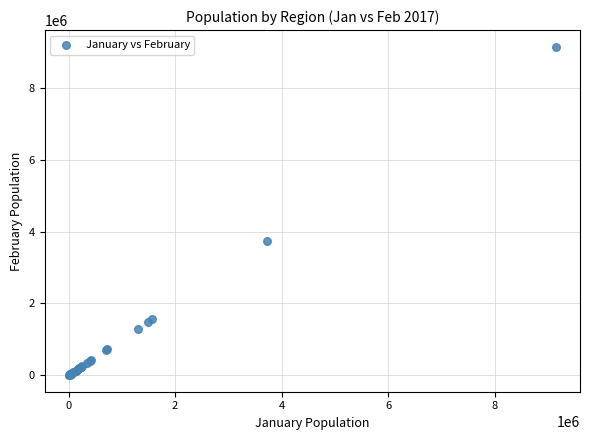

What Y value in the scatter plot is closest to 4574137?

3730158